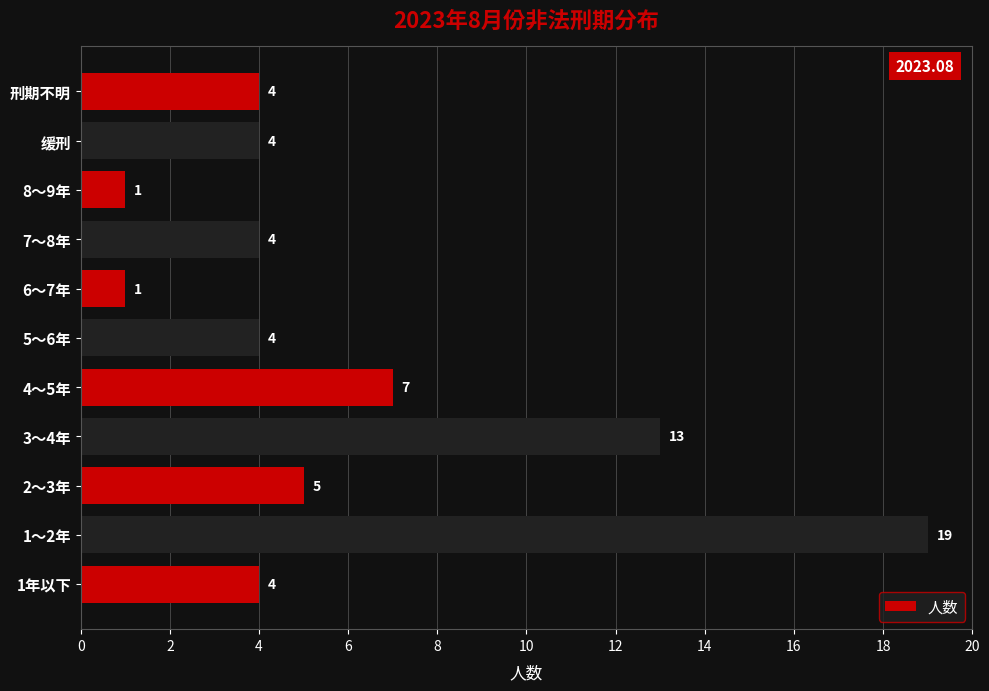

Which has a higher value, 6～7年 or 4～5年?

4～5年